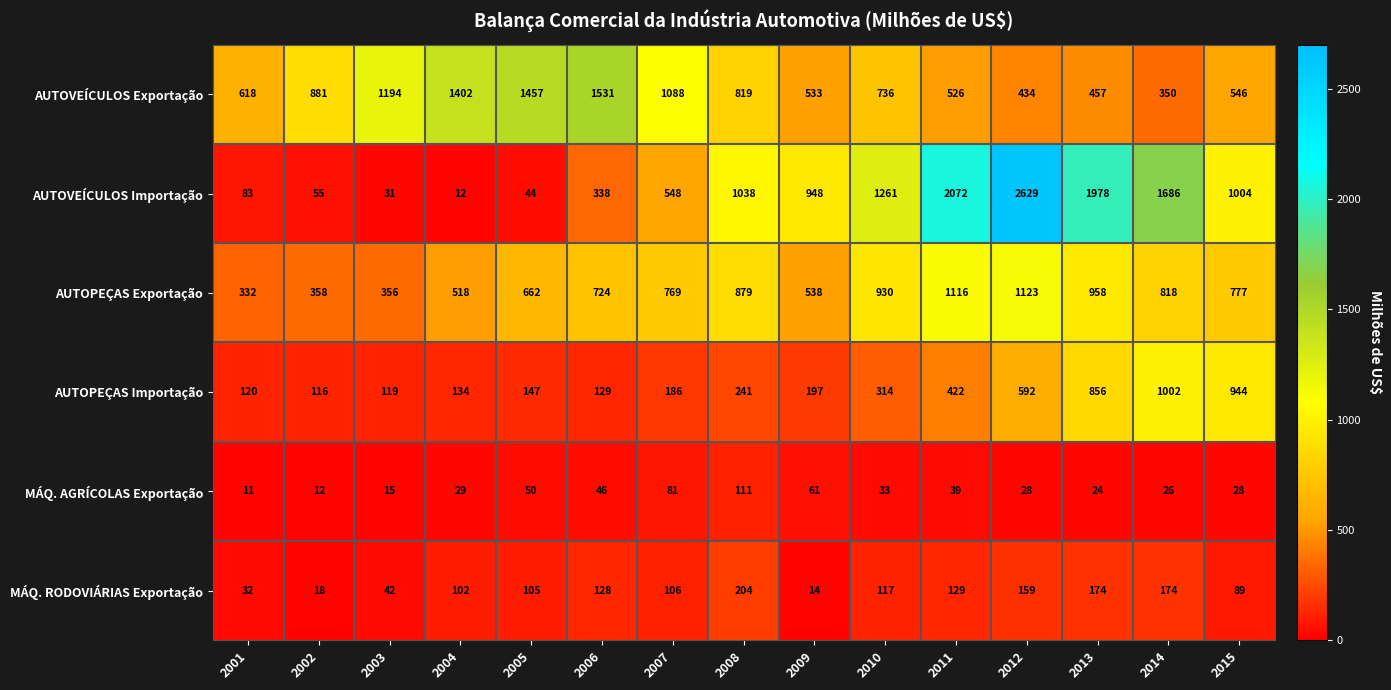

Rank the categories by AUTOPEÇAS Exportação value from lowest to highest.

2001, 2003, 2002, 2004, 2009, 2005, 2006, 2007, 2015, 2014, 2008, 2010, 2013, 2011, 2012